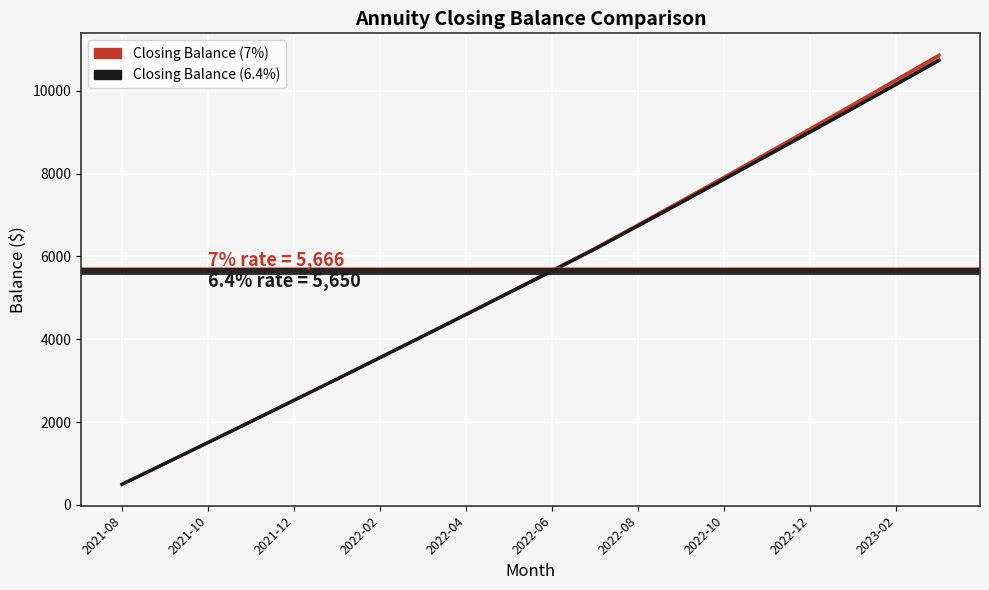

Which has a higher value, 2022-04 or 2022-09?

2022-09